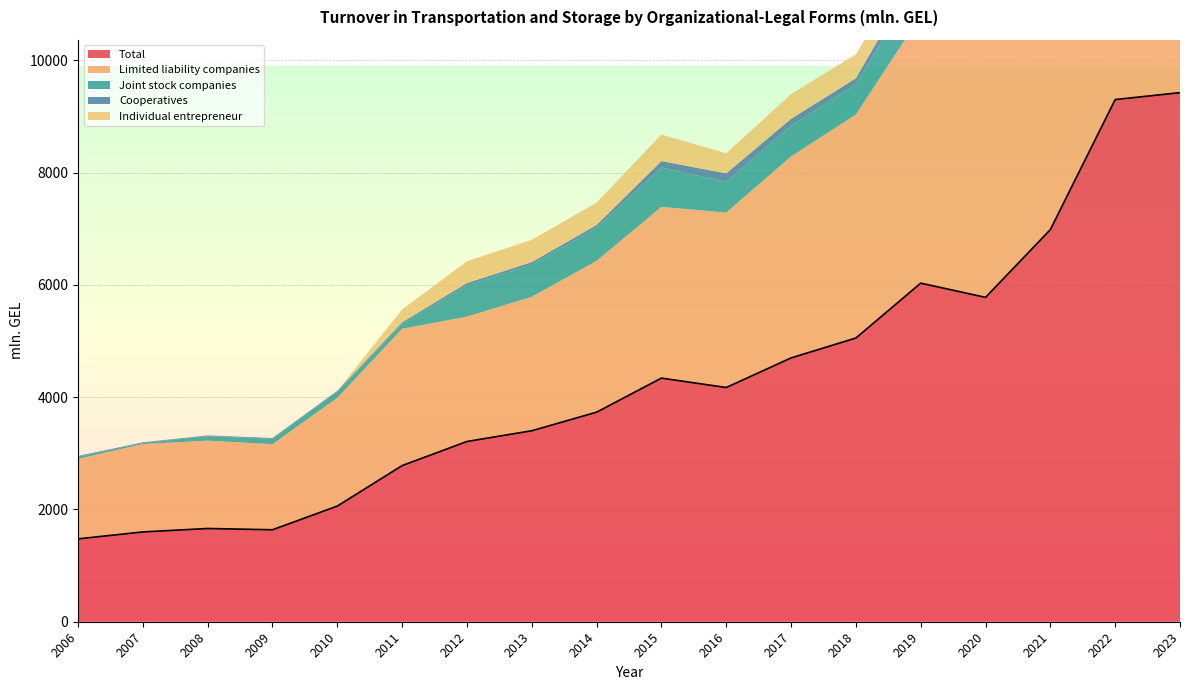

Which series has the widest spread of values?

Total